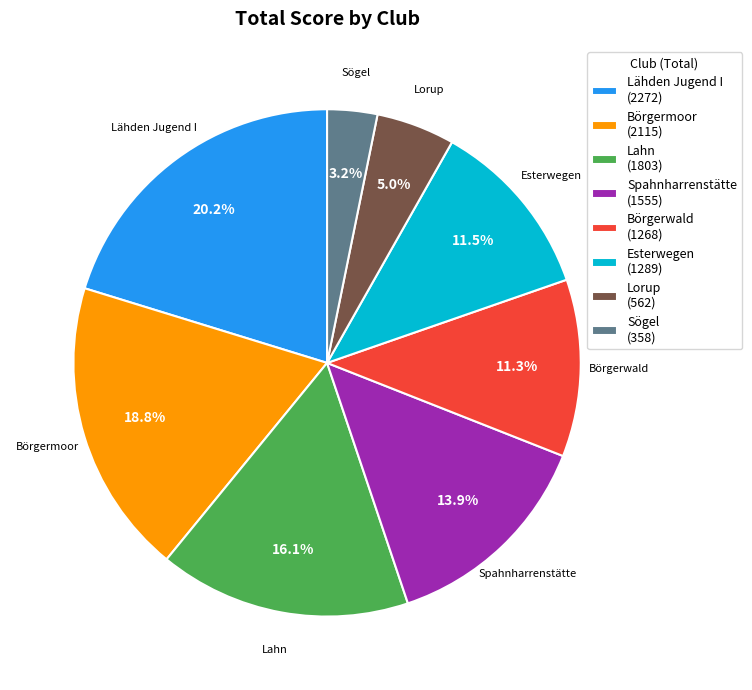

To the nearest percent, what is the combined percentage of Lähden Jugend I and Lorup?

25%